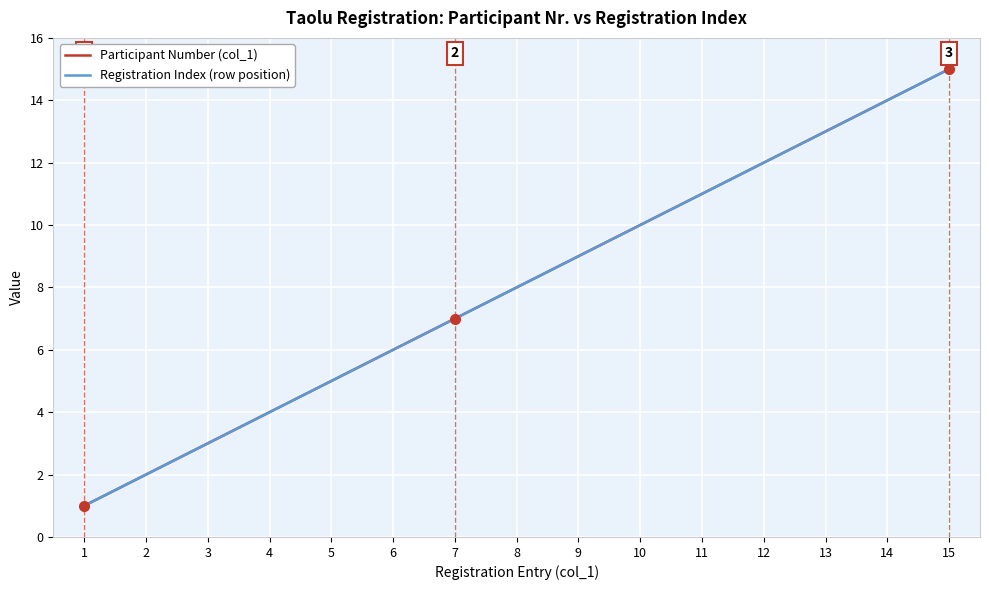

Does the chart have visible grid lines?

Yes